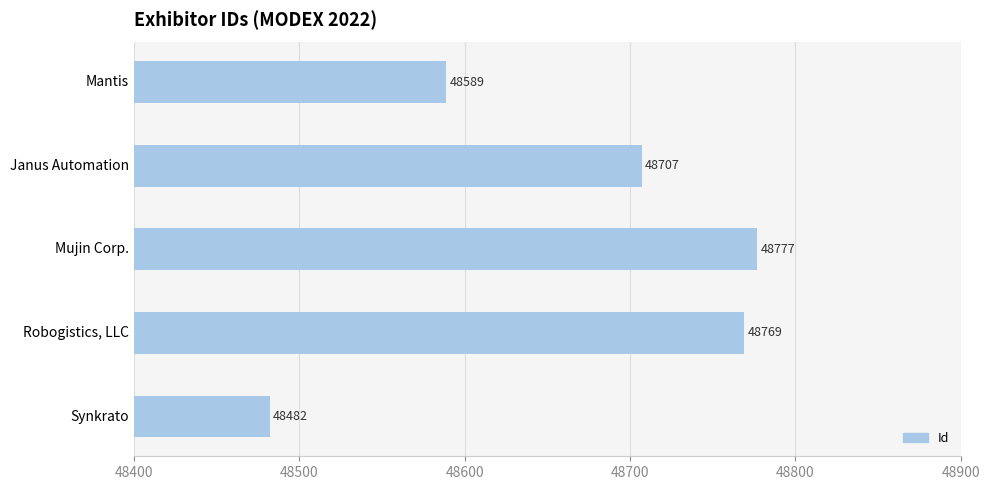

What is the average value?

48665